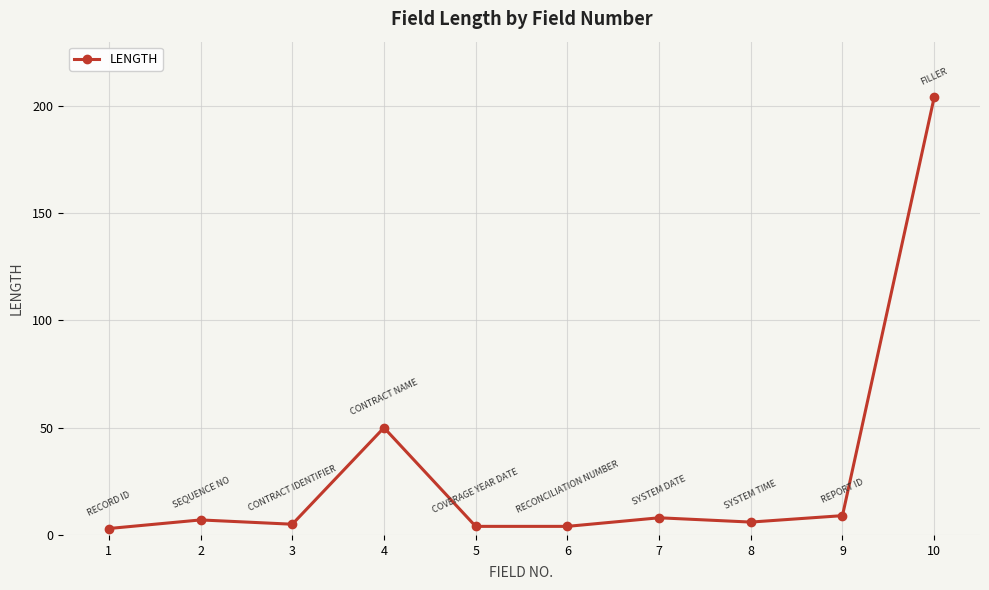

What is the sum of the values at 6 and 4?

54